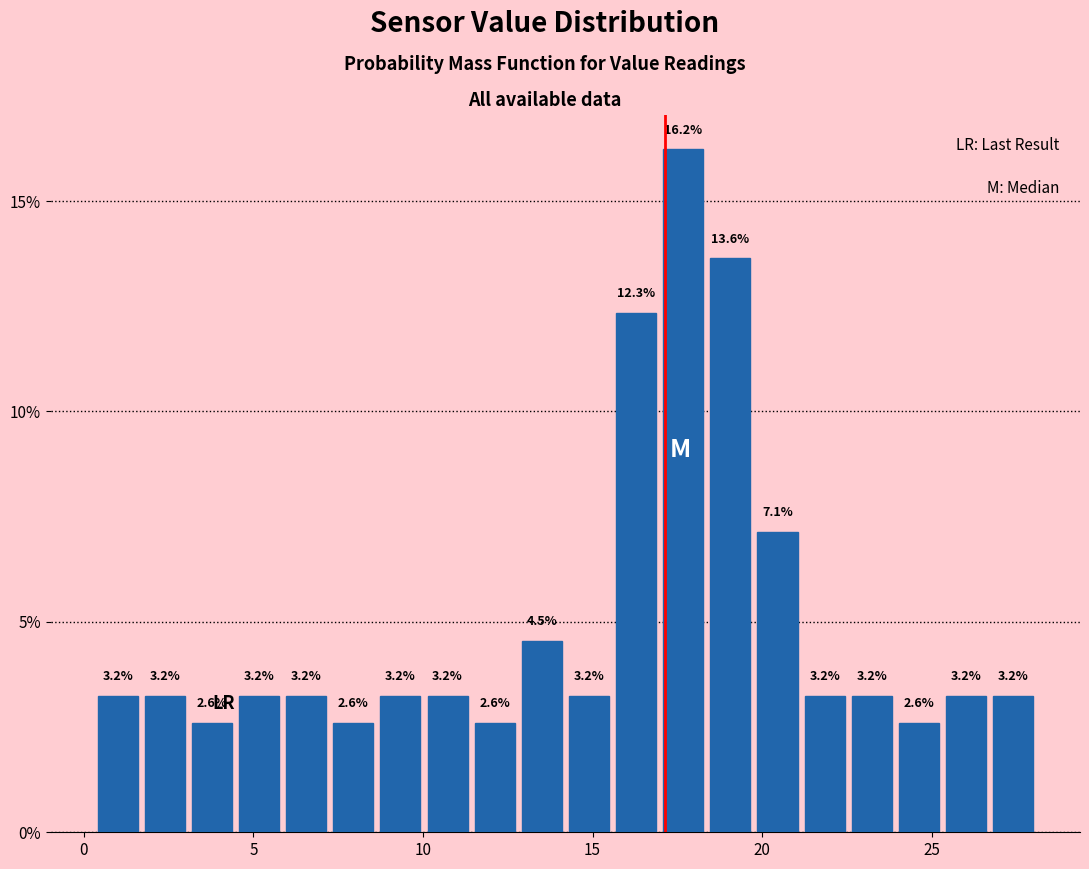

Around what value on the x-axis is the tallest bar? Give the approximate position of its centre, as read against the axis.

17.5